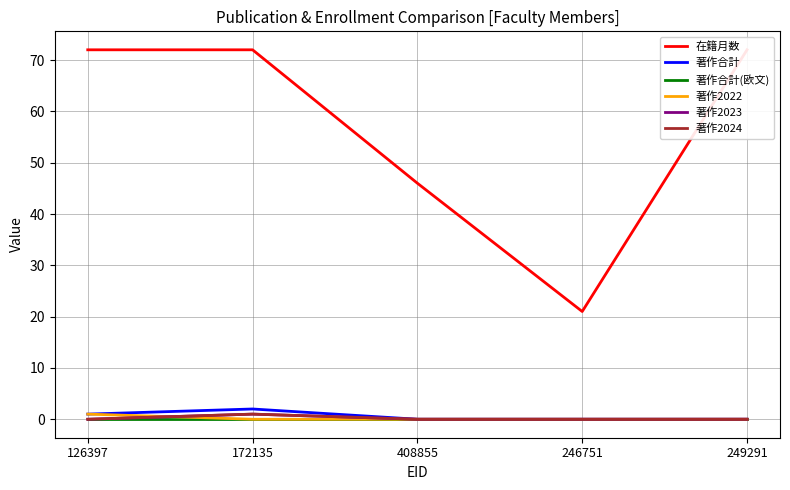

True or false: 著作合計(欧文) and 著作2022 cross at least once.

False